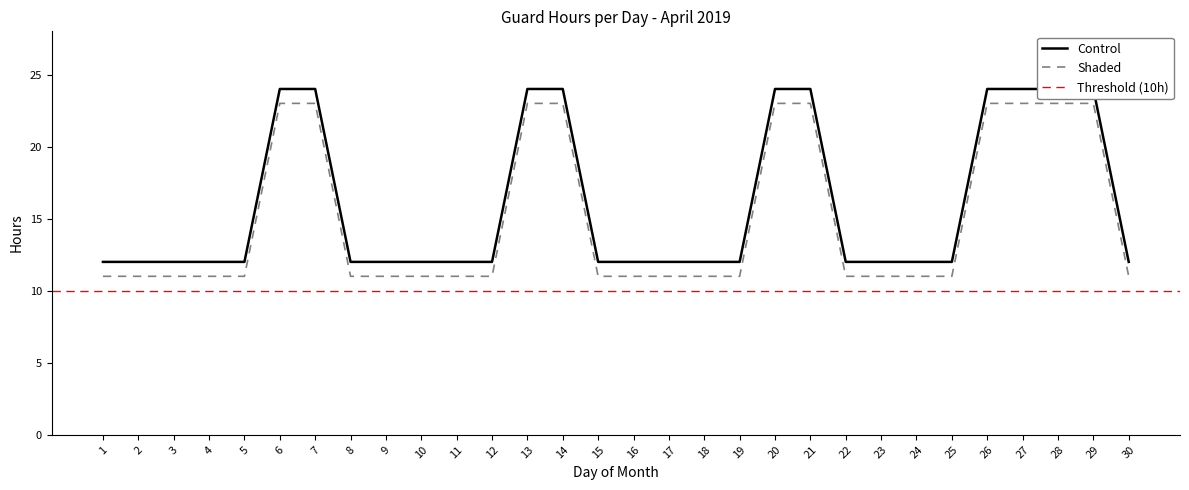

What is the value of the Control point at the 12th from the left?

12